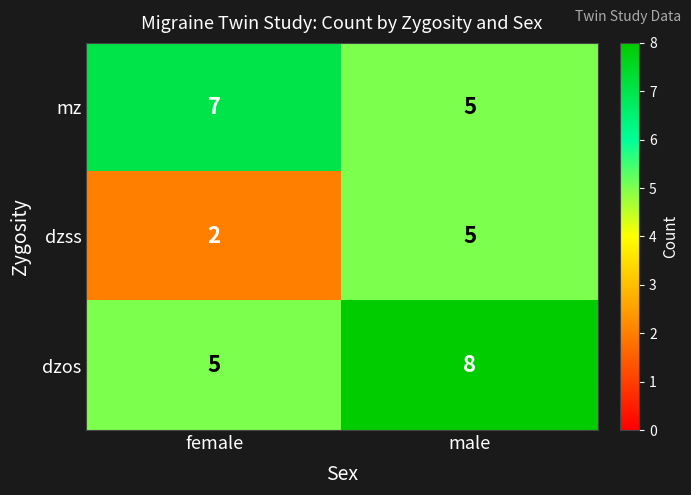

Which series has the largest total across all categories?

dzos